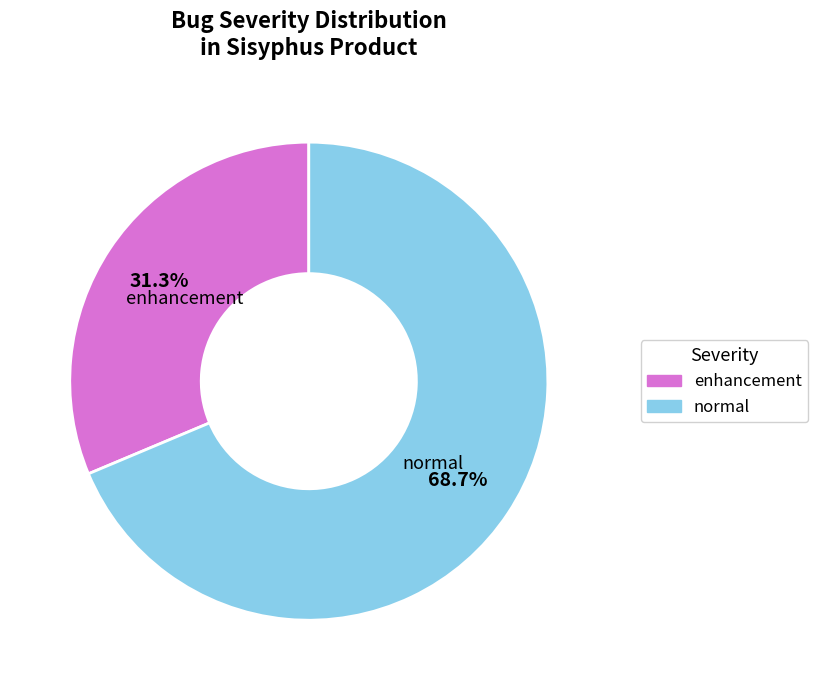

What is the smallest slice in the pie chart?

enhancement